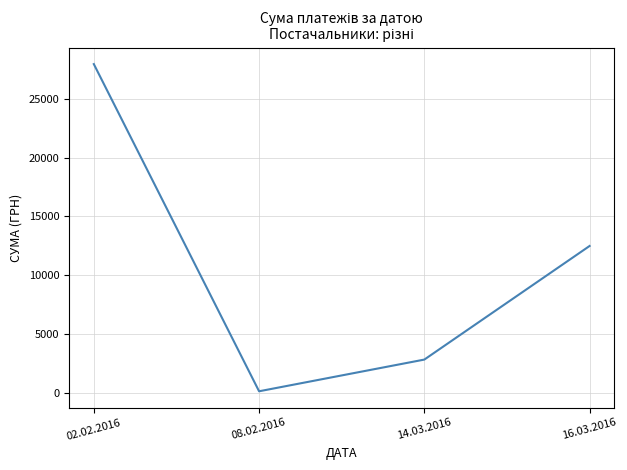

Rank the categories by value from highest to lowest.

02.02.2016, 16.03.2016, 14.03.2016, 08.02.2016